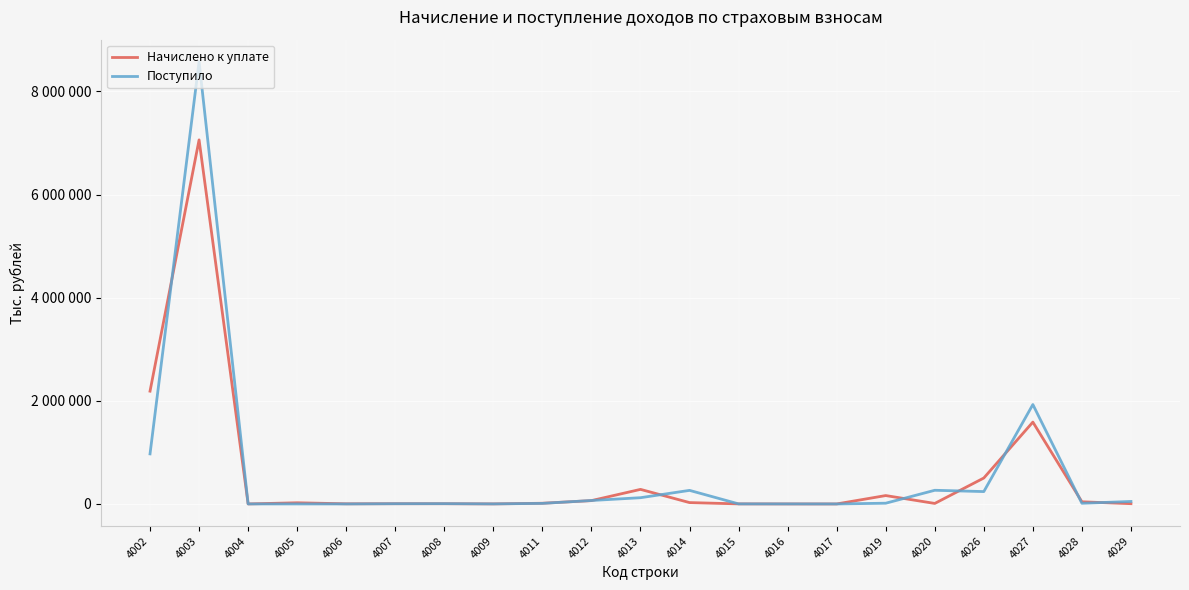

What are all the series names shown in the legend?

Начислено к уплате, Поступило